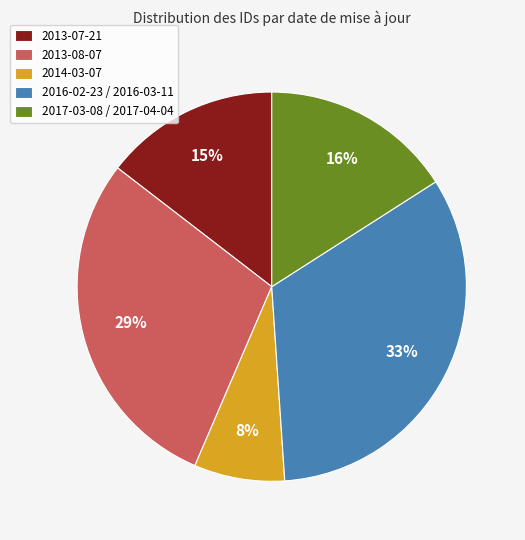

To the nearest percent, what is the difference between the largest and smallest slice percentages?

25%